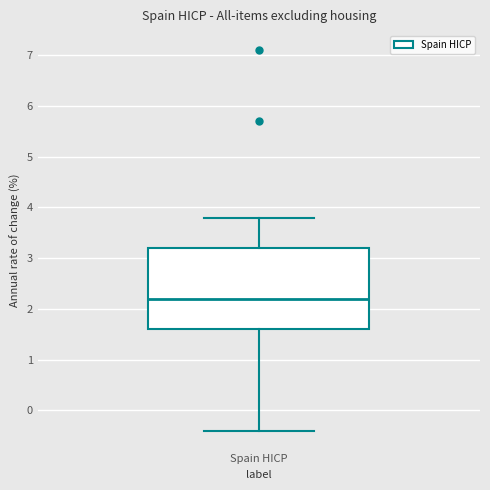

Transcribe this box plot: give where the median line is, the range the box spans, and where the two whiskers end, as read against the y-axis. The values are not printed on the chart, so give them approximately, as read against the axis.

median 2.2, box 1.6 to 3.2, whiskers -0.4 to 3.8